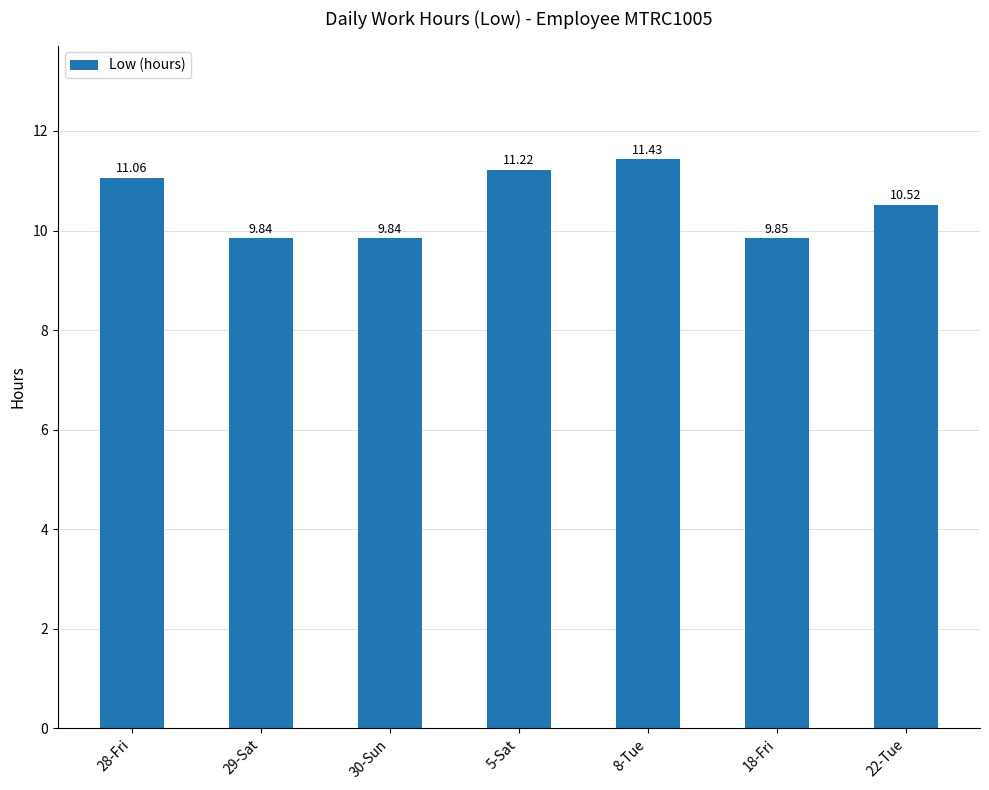

The chart shows a value of 4.8 at 8-Tue. True or false?

False